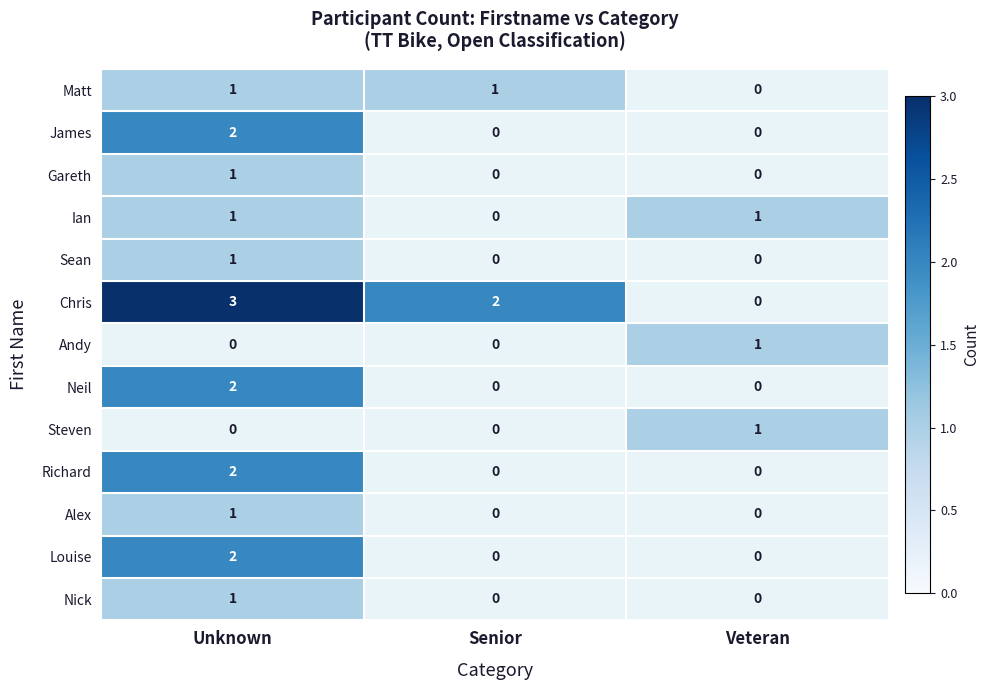

How many data points does each series have?

3